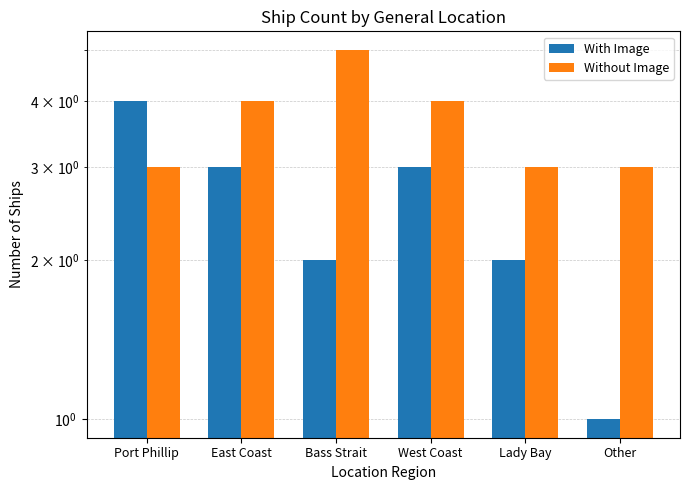

What position from the right is Lady Bay?

2